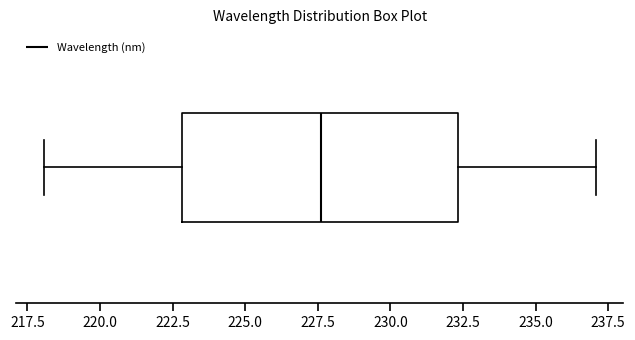

Where is the right edge of the box on the x-axis? The values are not printed on the chart, so give them approximately, as read against the axis.

232.5